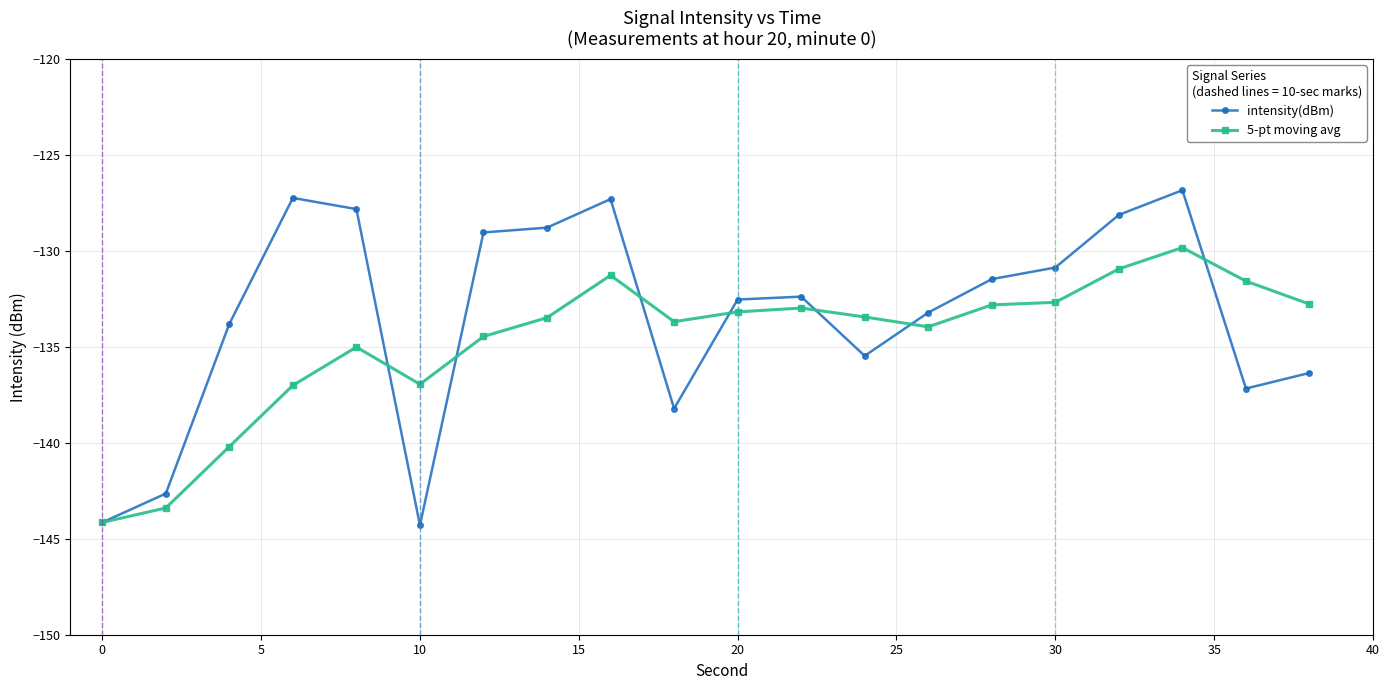

Rank the series by their maximum value, from highest to lowest.

intensity(dBm), 5-pt moving avg